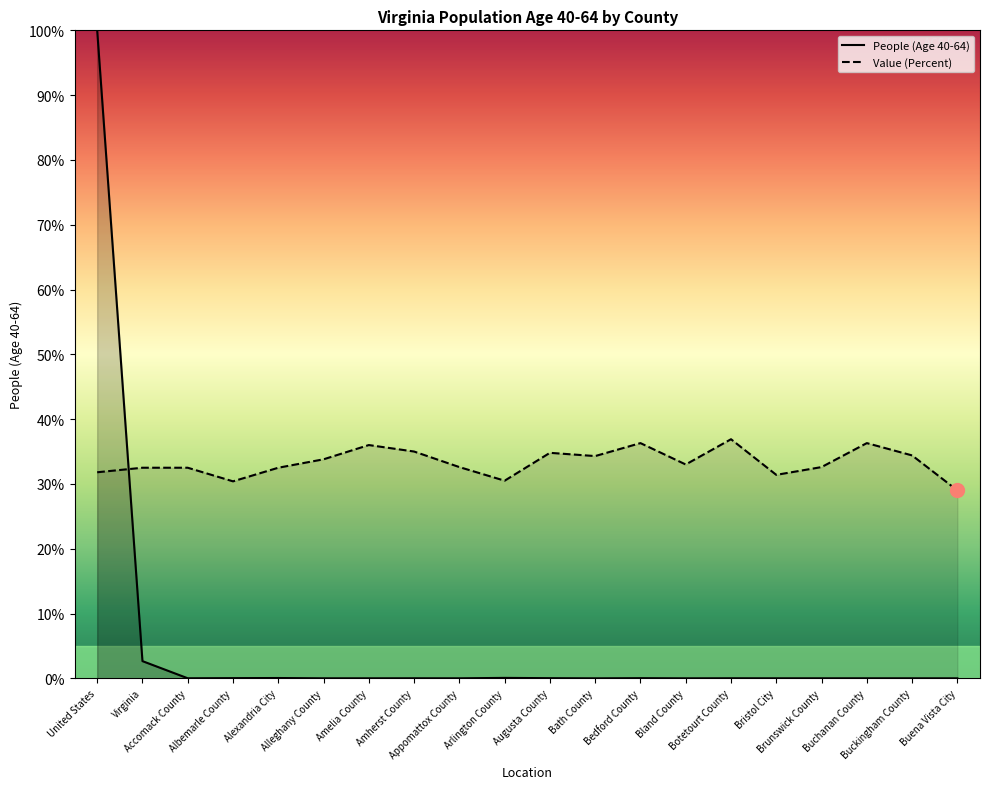

What is the difference between the maximum and minimum values in the People (Age 40-64) series?

100.0